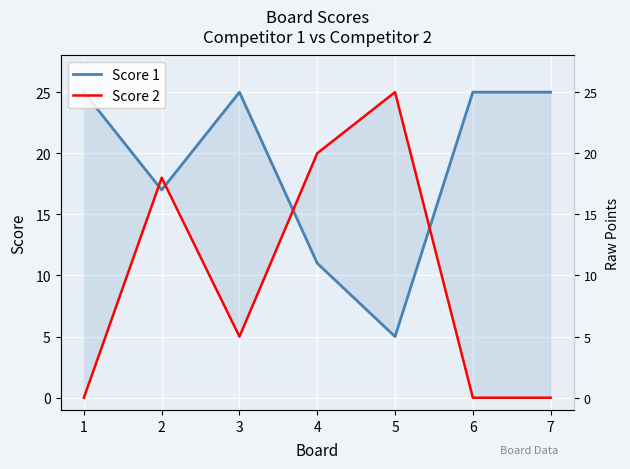

Does the chart display data point markers on the line(s)?

No